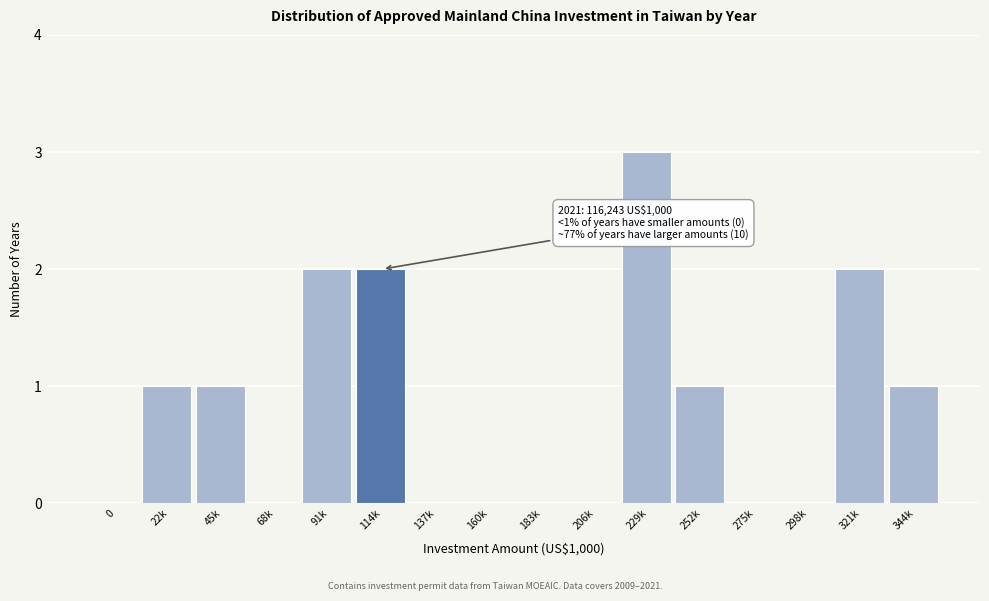

Reading left to right, what are all the values shown in this chart?

0=0	22k=1	45k=1	68k=0	91k=2	114k=2	137k=0	160k=0	183k=0	206k=0	229k=3	252k=1	275k=0	298k=0	321k=2	344k=1